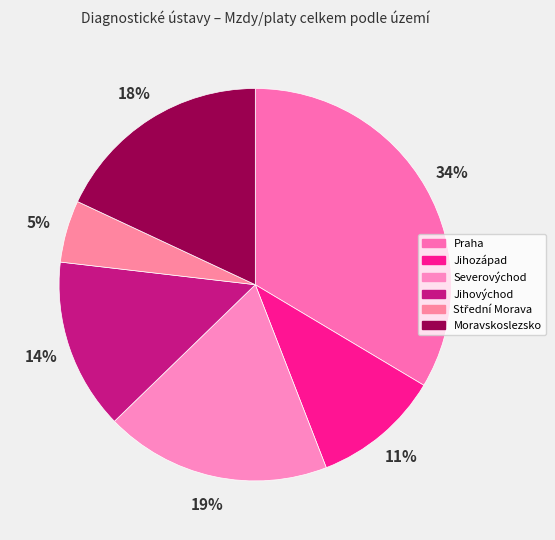

What percentage is the Střední Morava slice, to the nearest percent?

5%